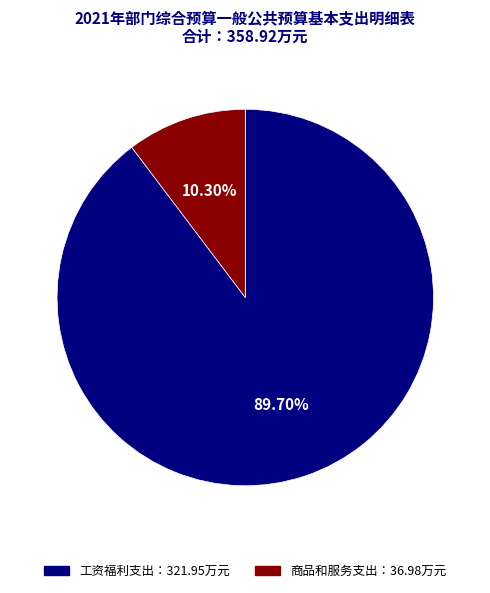

Count the number of slices in the pie.

2